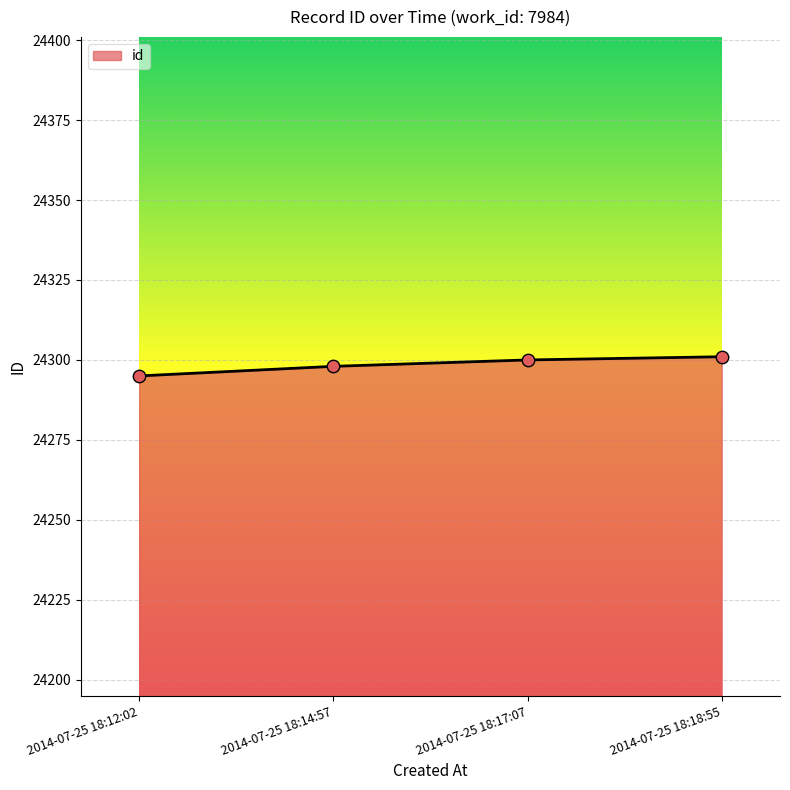

What is the ratio of the value at 2014-07-25 18:14:57 to the value at 2014-07-25 18:12:02?

1.0